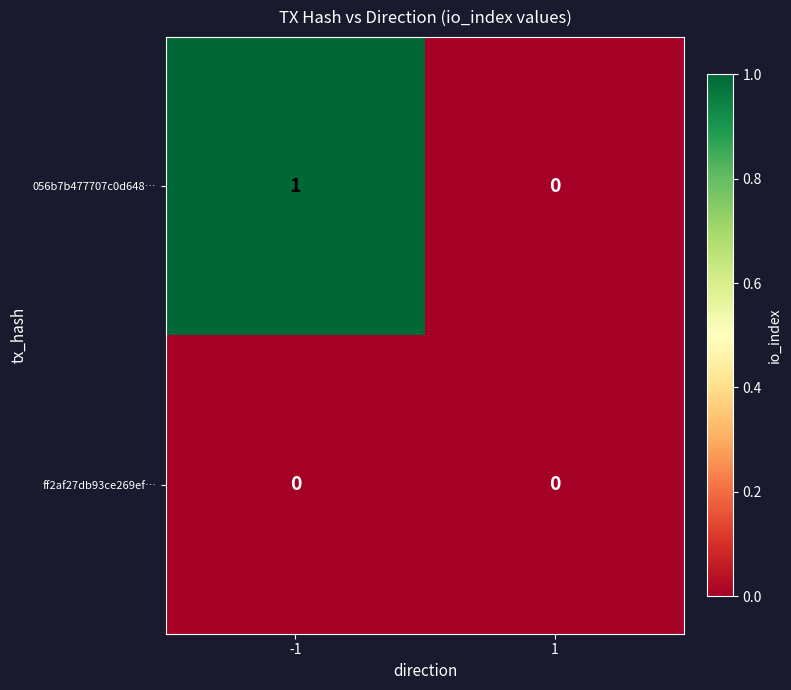

Reading left to right, what are all the values shown in this chart?

056b7b477707c0d648…: 1	0
ff2af27db93ce269ef…: 0	0